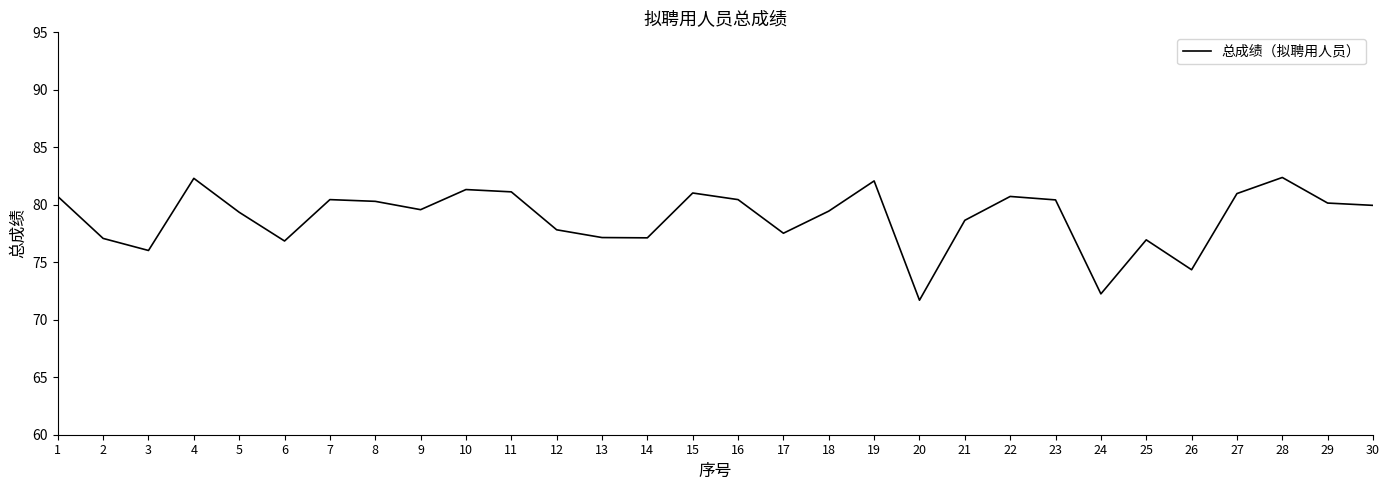

How many lines are shown in the chart?

1